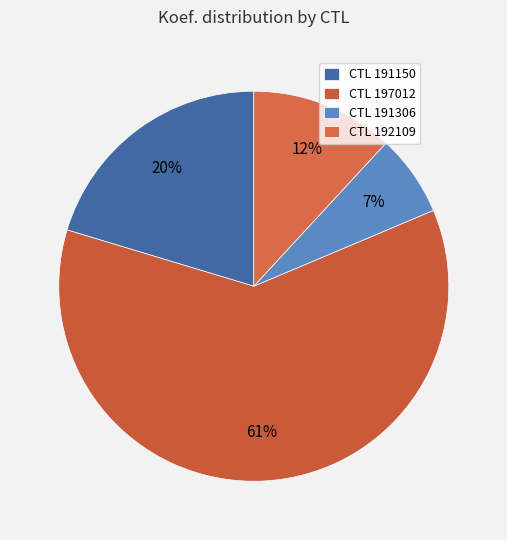

What is the largest slice in the pie chart?

CTL 197012